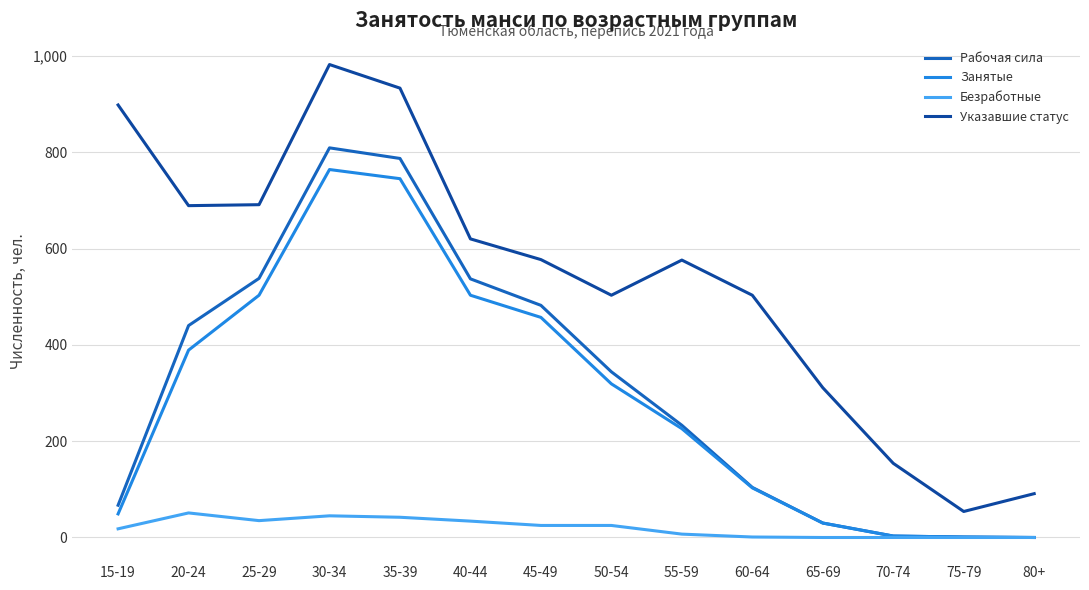

The Рабочая сила series shows 298 at 40-44. True or false?

False